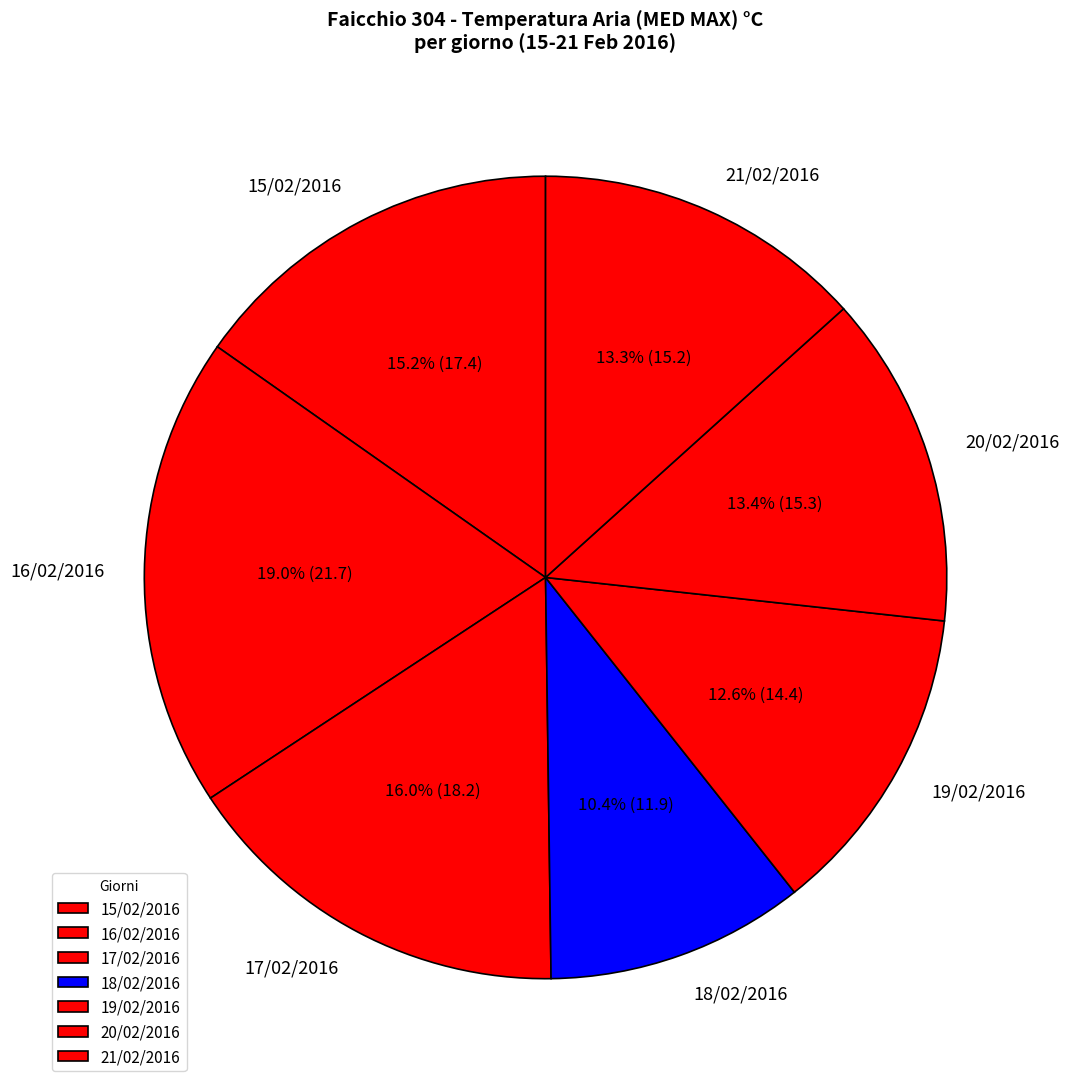

True or false: 21/02/2016 accounts for 13% of the total.

True